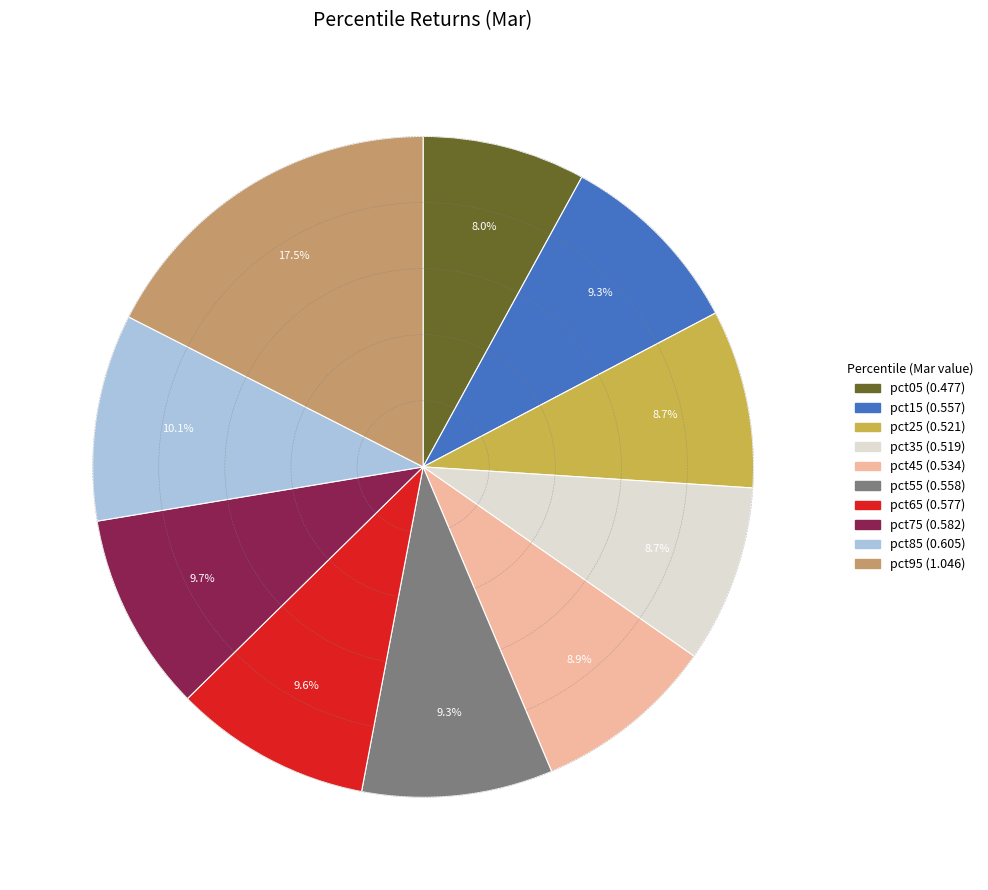

Which slice is the smallest?

pct05